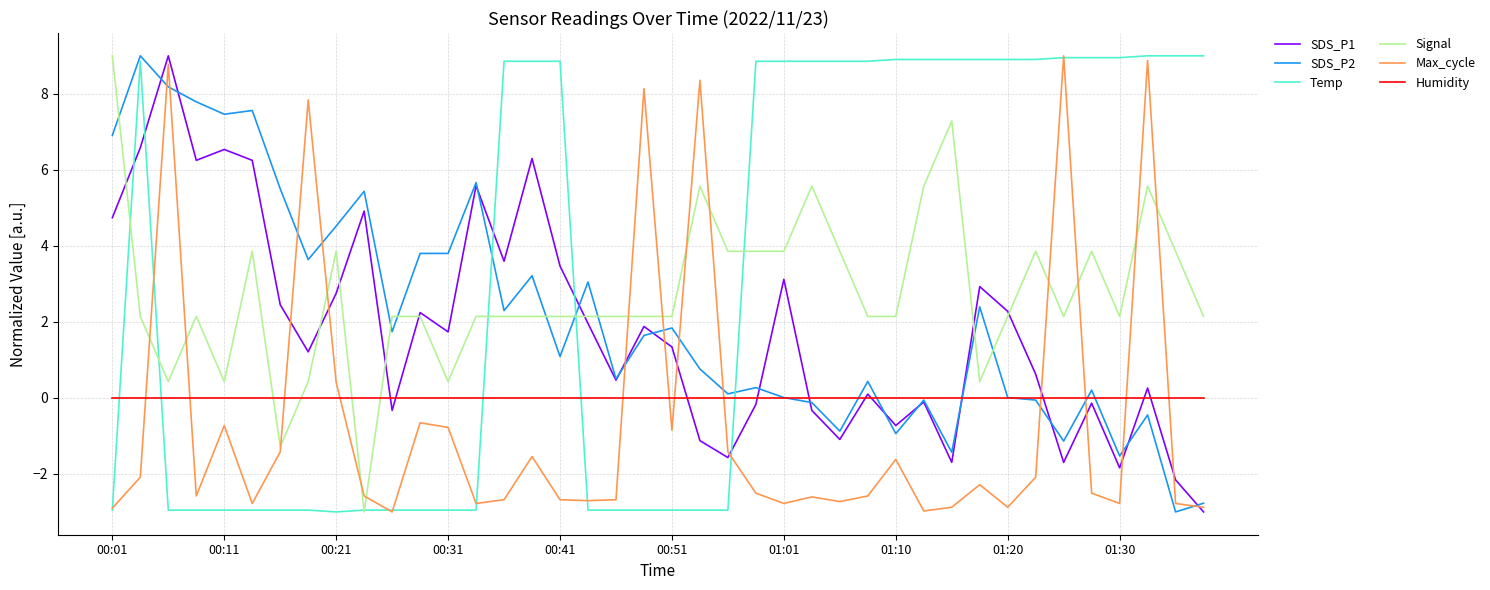

Which series has the largest total across all categories?

Temp